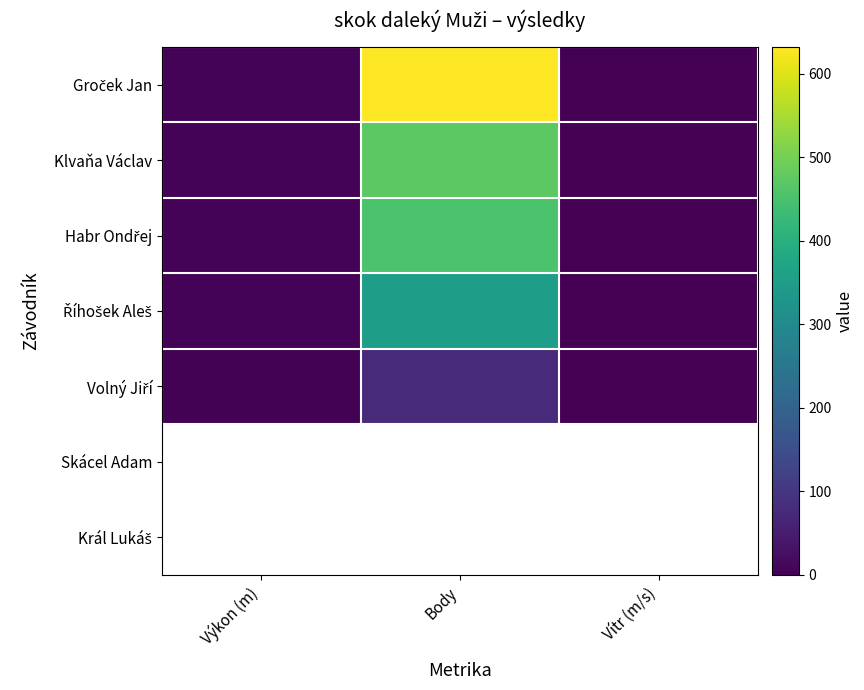

At which label does Volný Jiří first exceed 3?

Výkon (m)